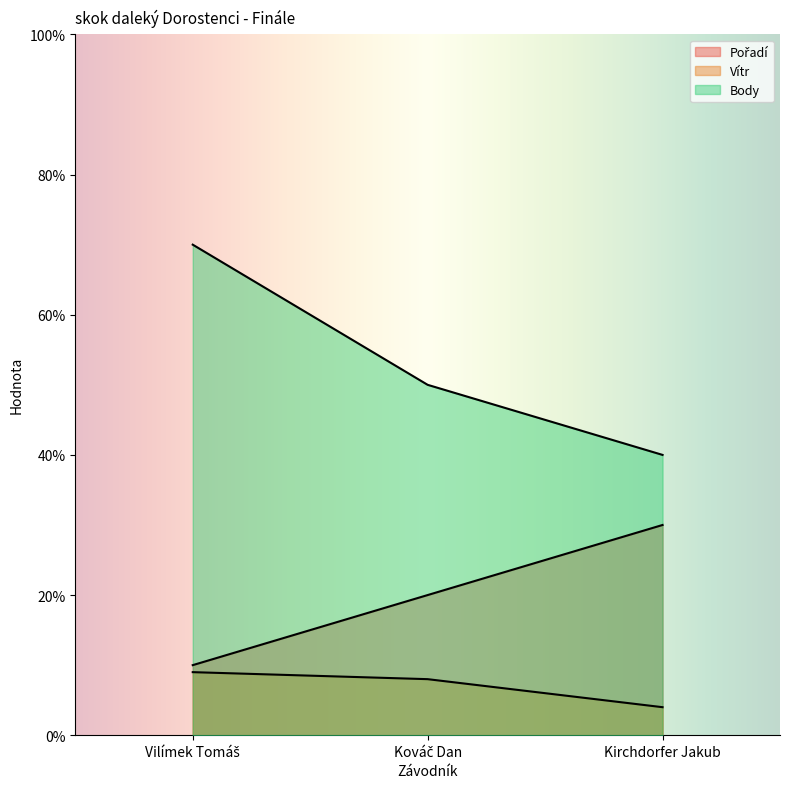

What position from the right is Kováč Dan?

2